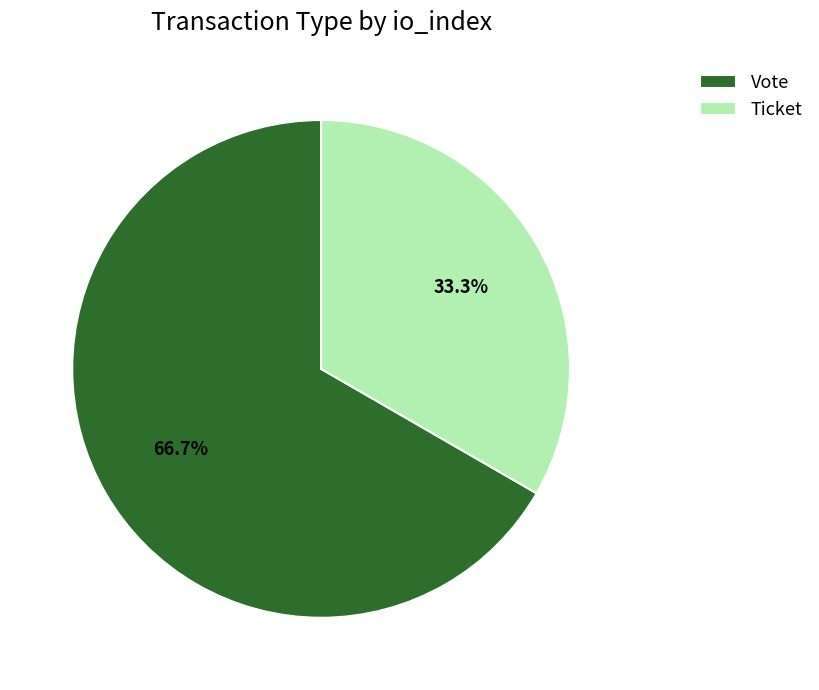

What is the largest slice in the pie chart?

Vote